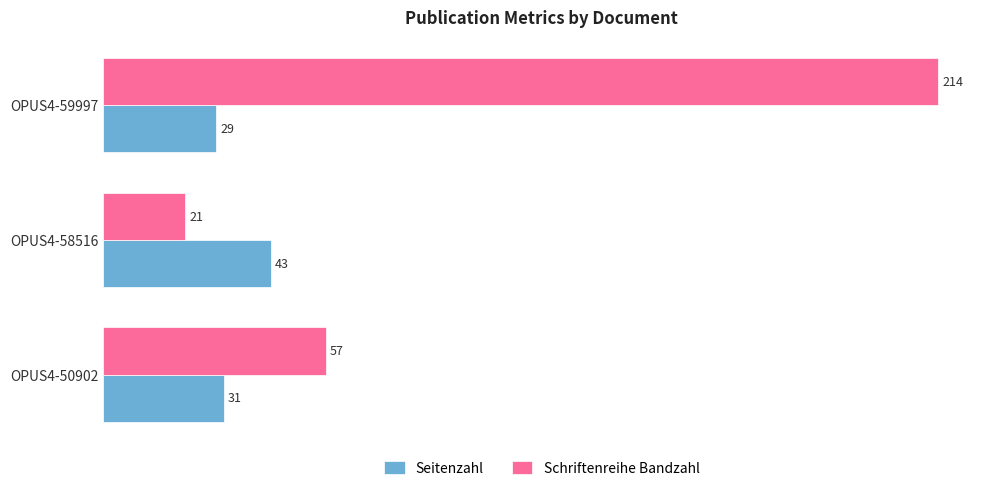

What is the average value of the Schriftenreihe Bandzahl series?

97